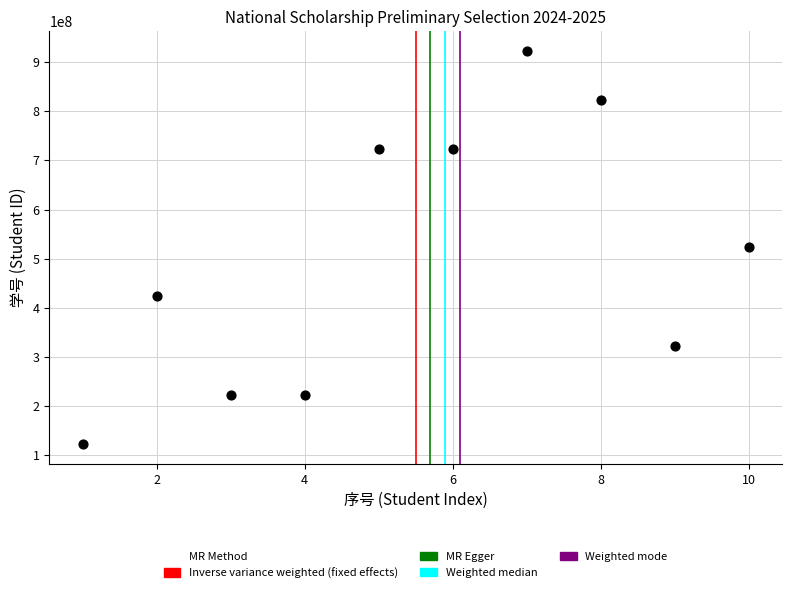

What is the range of X values (max minus min)?

9